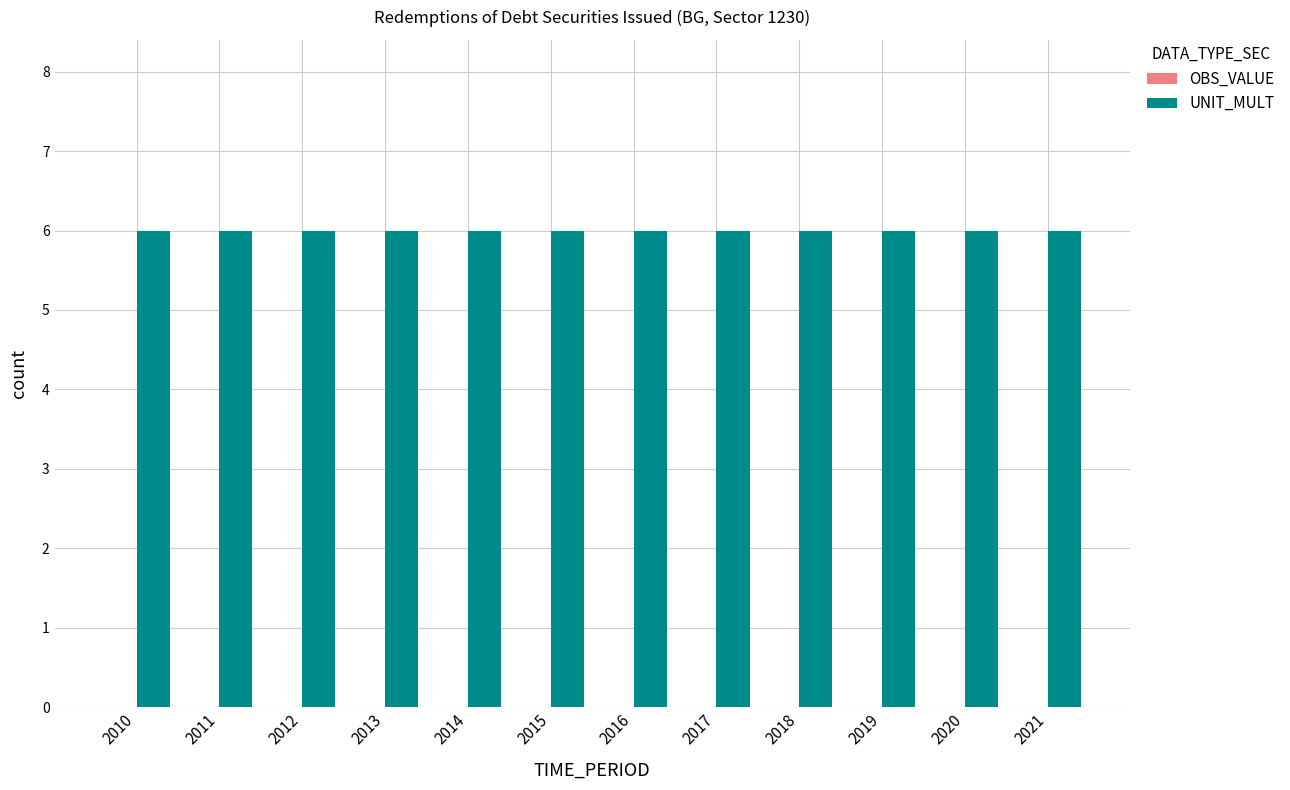

Rank the series by their maximum value, from highest to lowest.

UNIT_MULT, OBS_VALUE